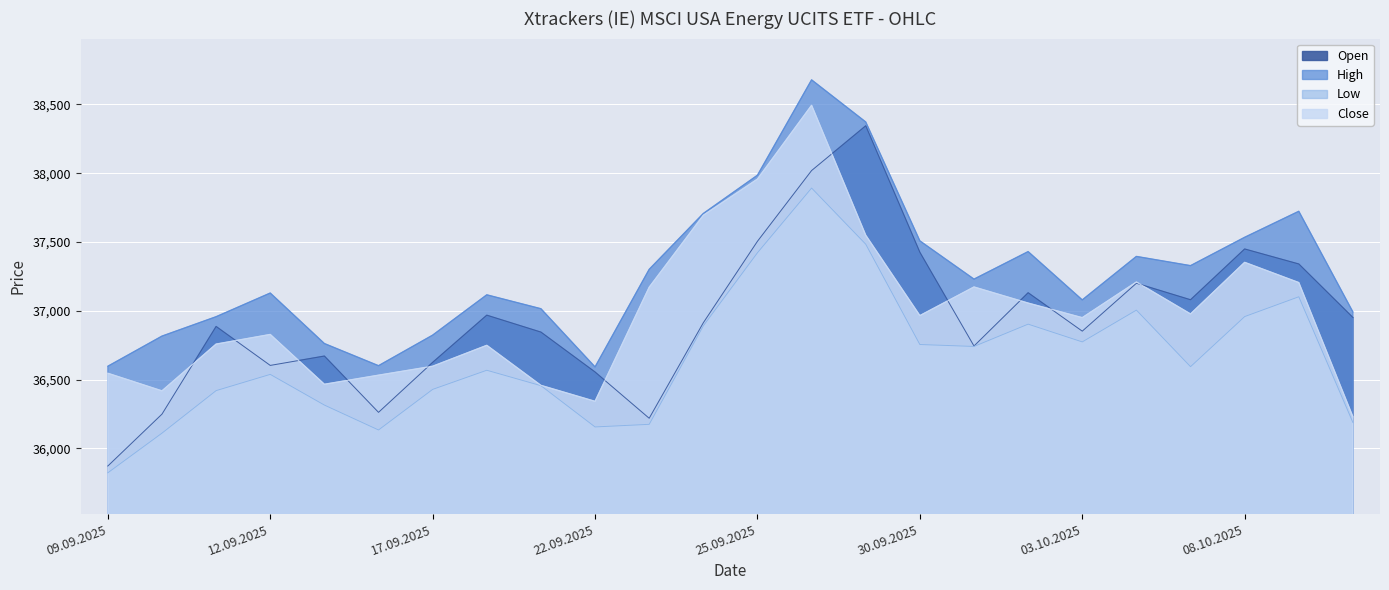

In Low, how many points are lower than both neighbors (excluding endpoints)?

5